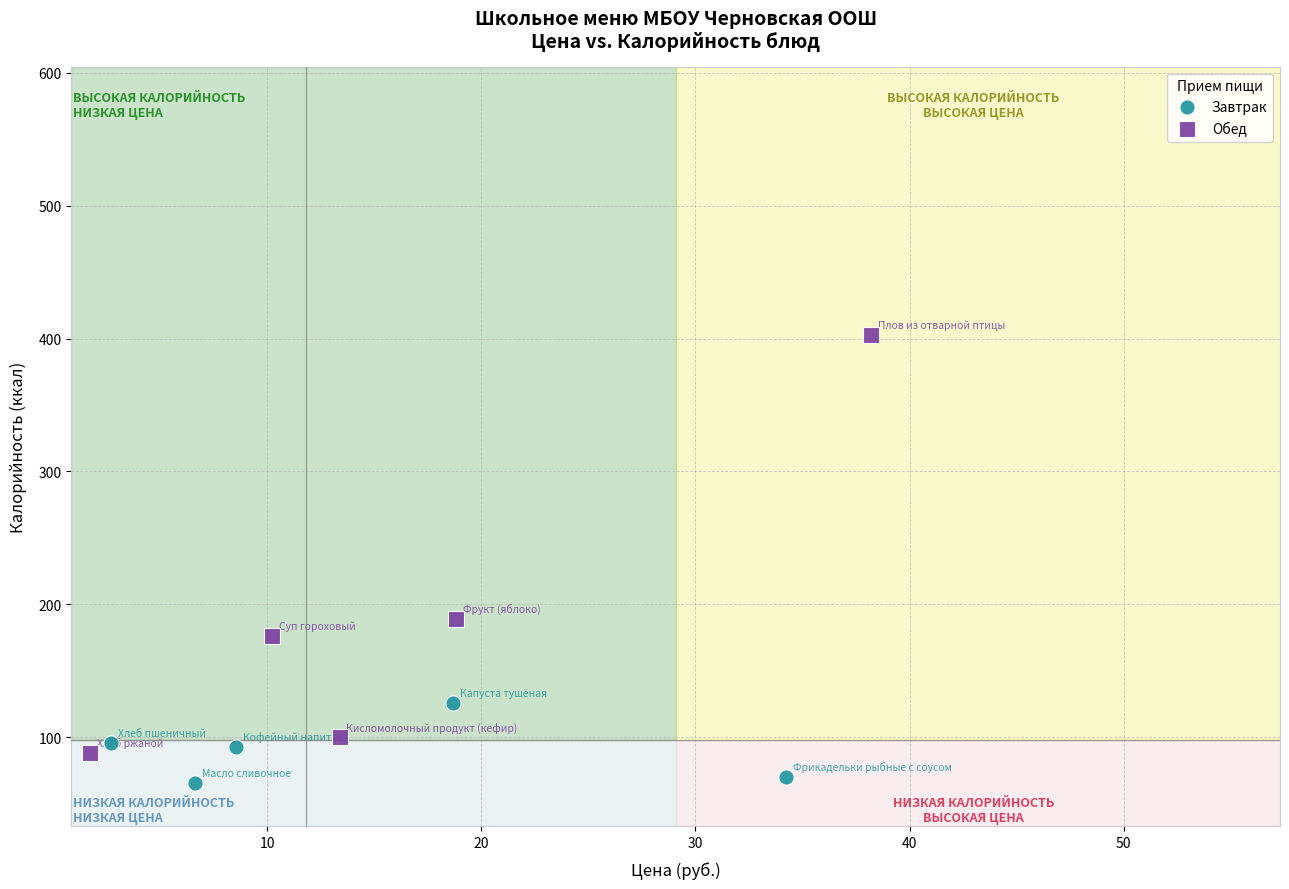

Which series has the largest Y range (max minus min)?

Обед